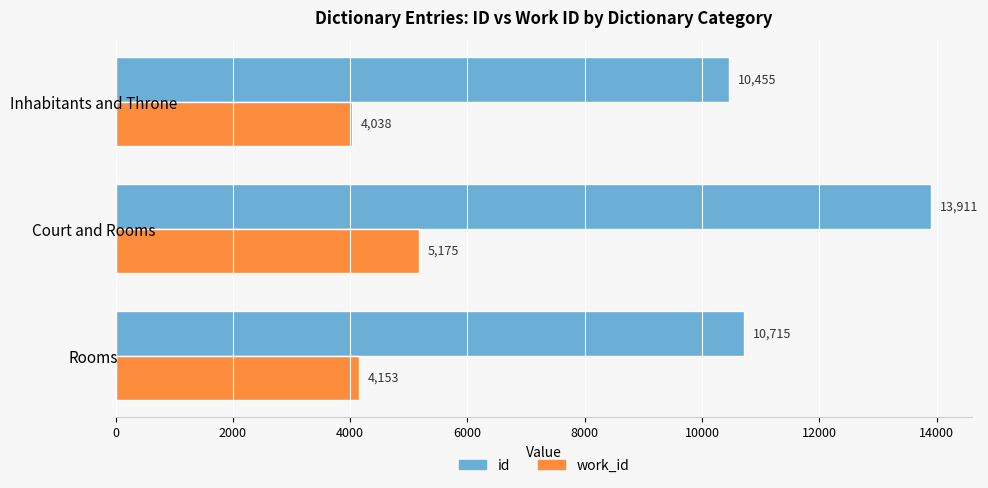

At which category is the sum across all series the highest?

Court and Rooms